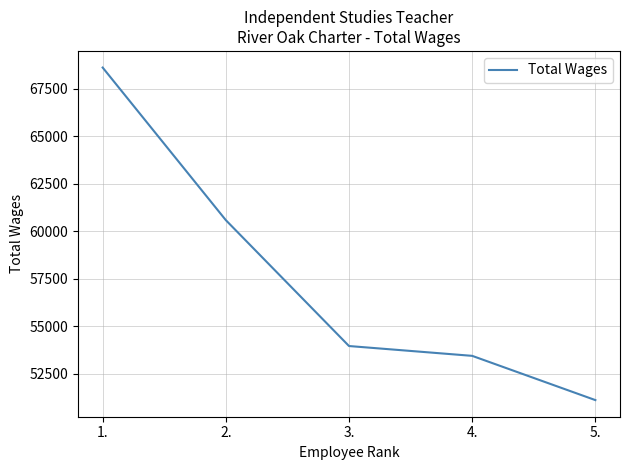

Which label corresponds to the smallest value in the chart?

5.